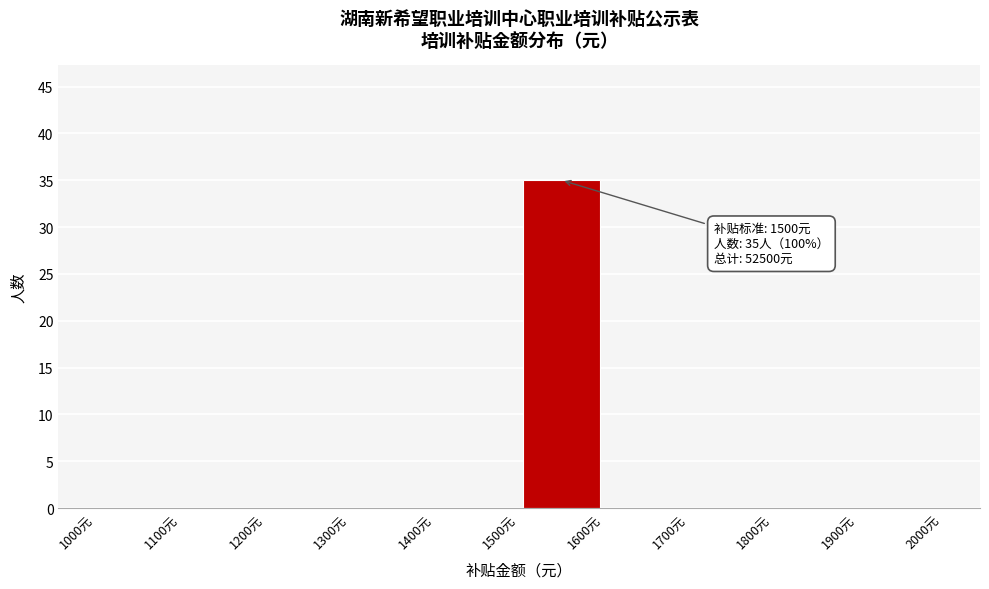

Which range on the x-axis has the tallest bar?

1500 to 1600